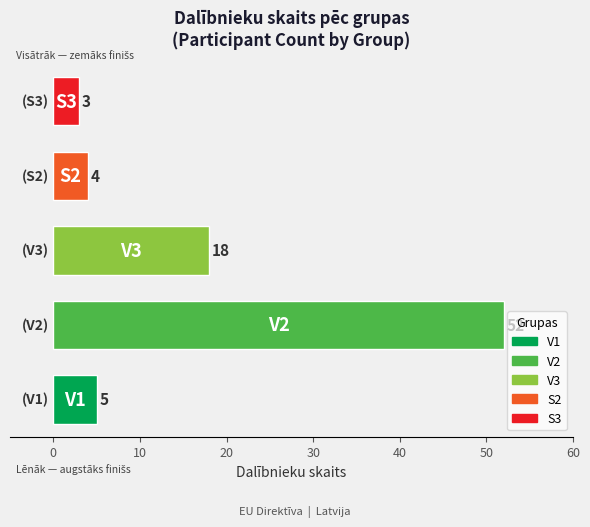

Reading bottom to top, transcribe all the data shown in this chart.

5	52	18	4	3